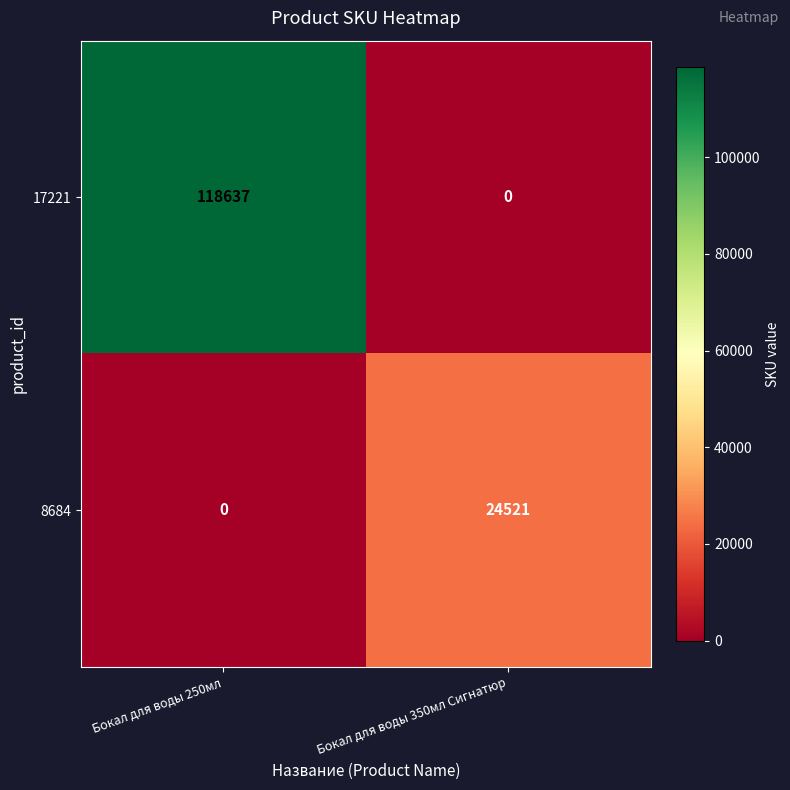

Which label corresponds to the largest value in the chart?

Бокал для воды 250мл